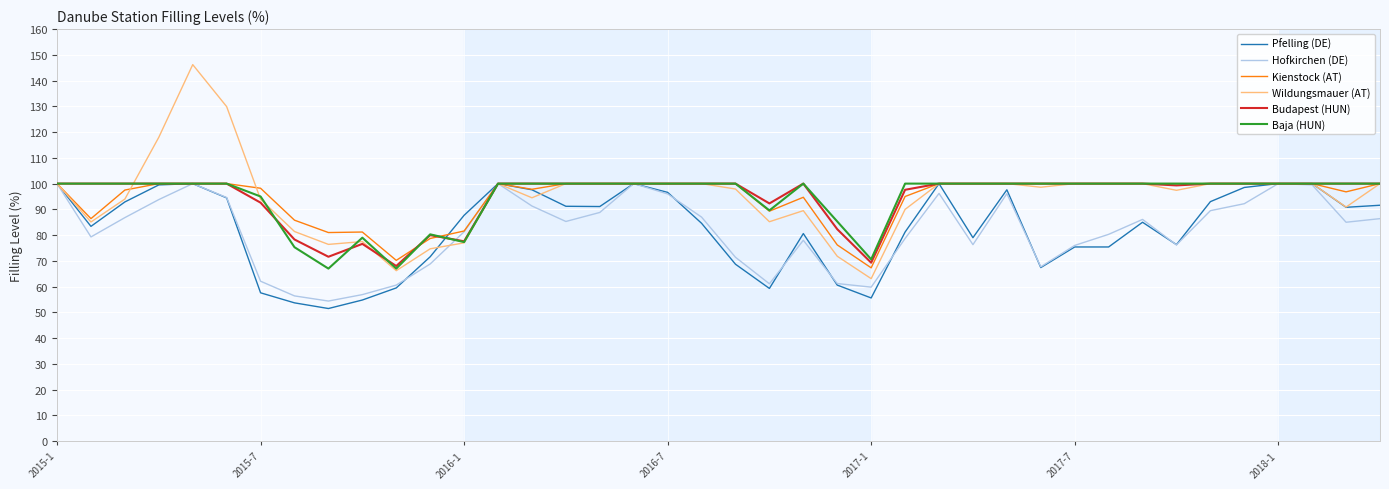

At how many categories does at least one series exceed 99?

30